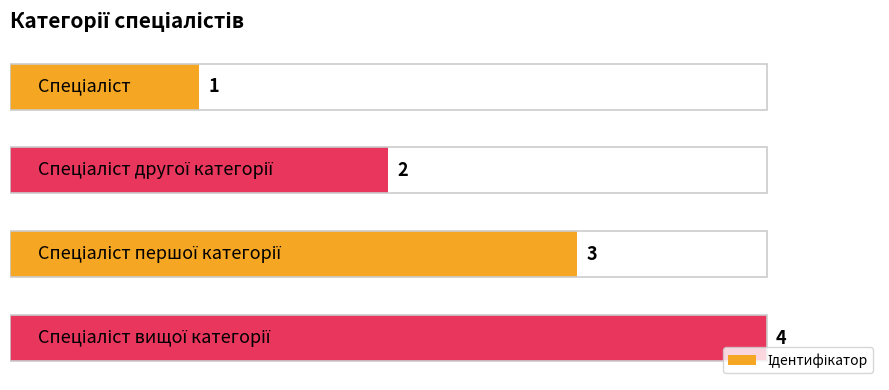

What is the difference between the maximum and minimum values?

3